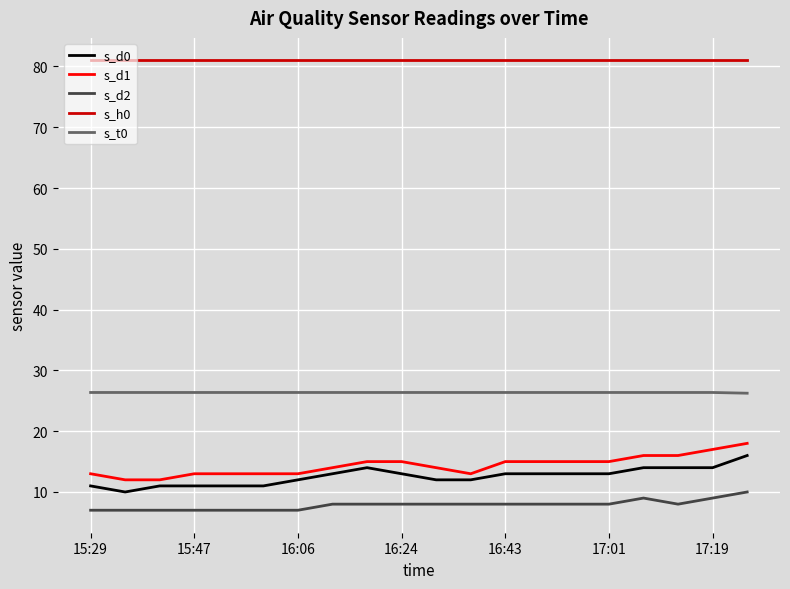

True or false: s_h0 and s_d0 intersect in this chart.

False